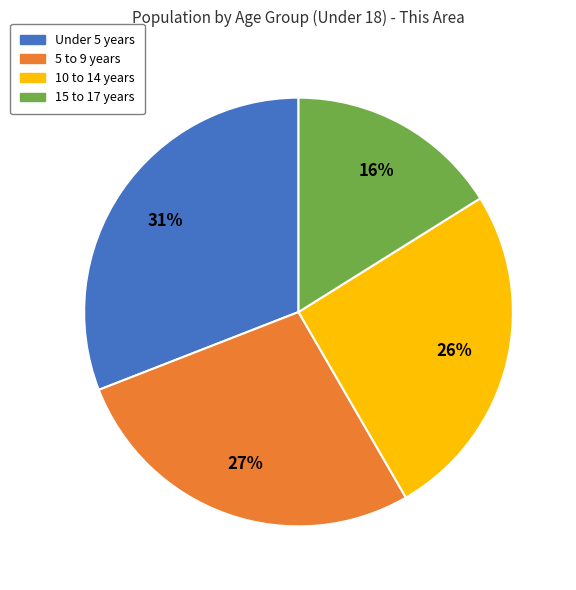

Do 15 to 17 years and Under 5 years together represent more than half of the pie?

No